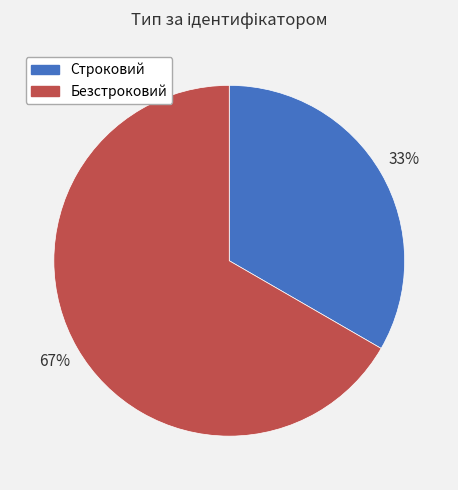

The Строковий slice represents 33% of the pie. True or false?

True